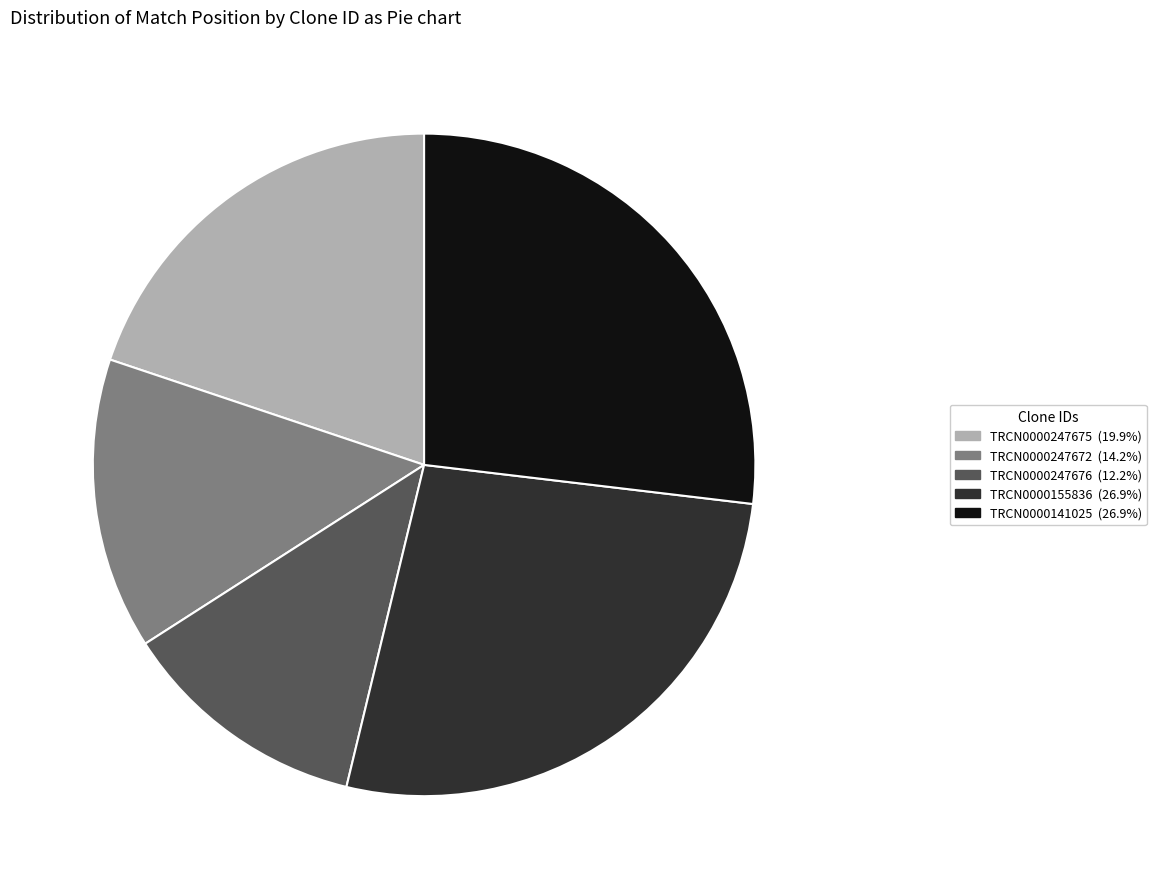

Count the number of slices in the pie.

5